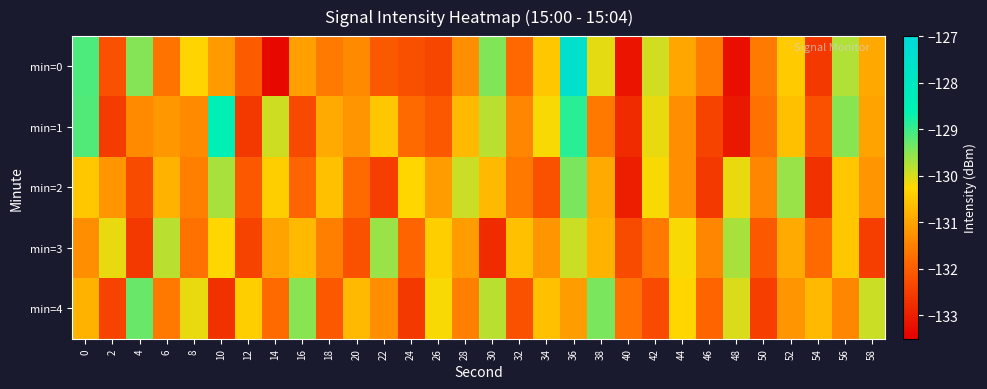

At 36, list the series in order from smallest to largest.

min=4, min=3, min=2, min=1, min=0